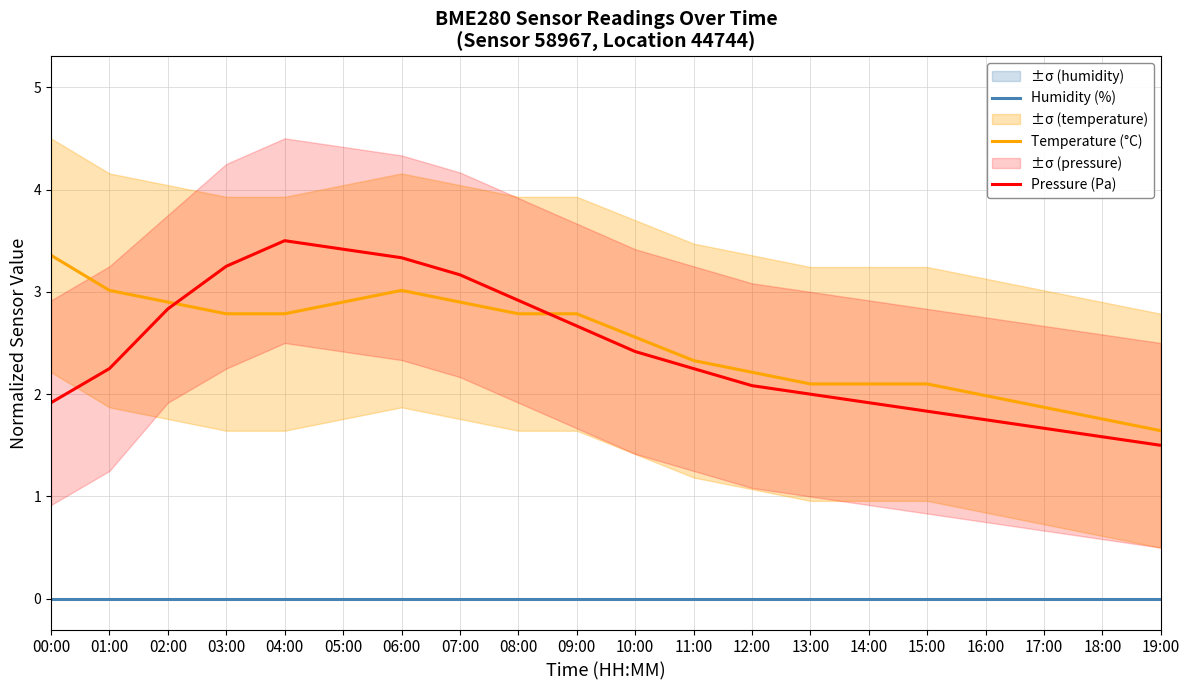

What is the difference between the highest and lowest values at 04:00?

3.5